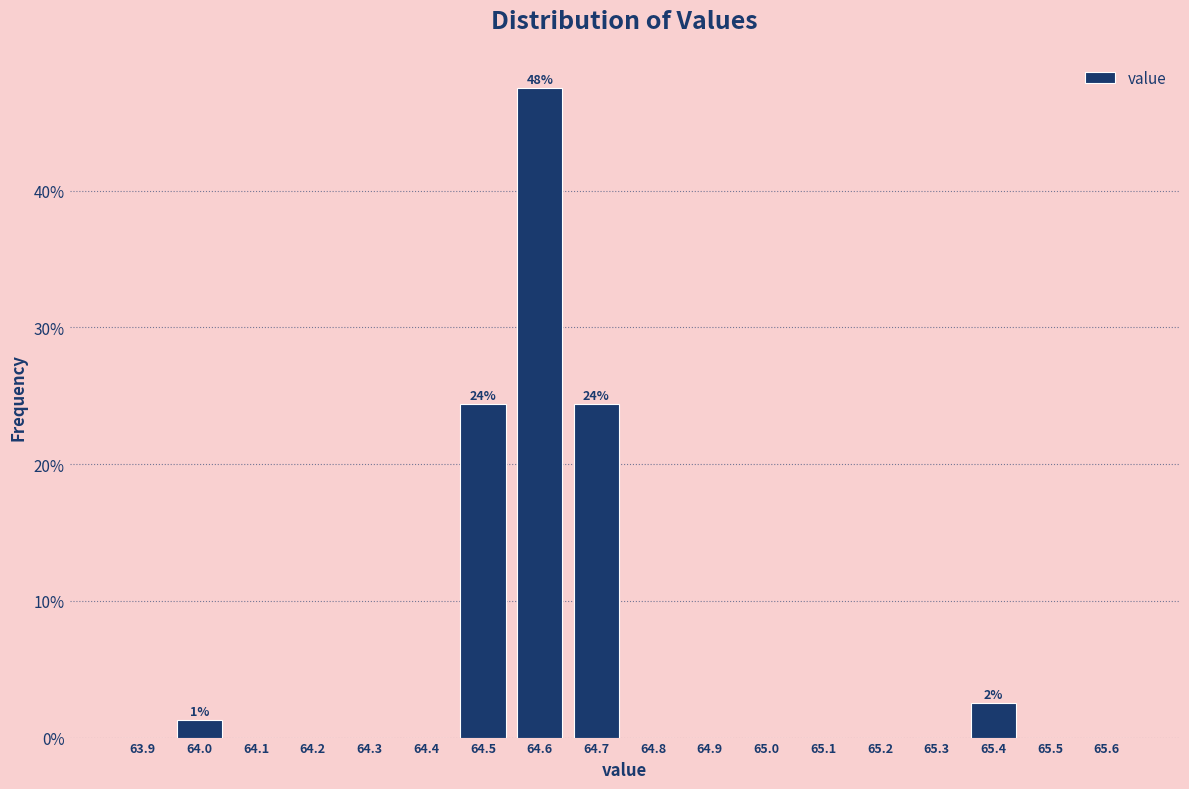

Which range on the x-axis has the tallest bar?

64.55 to 64.65